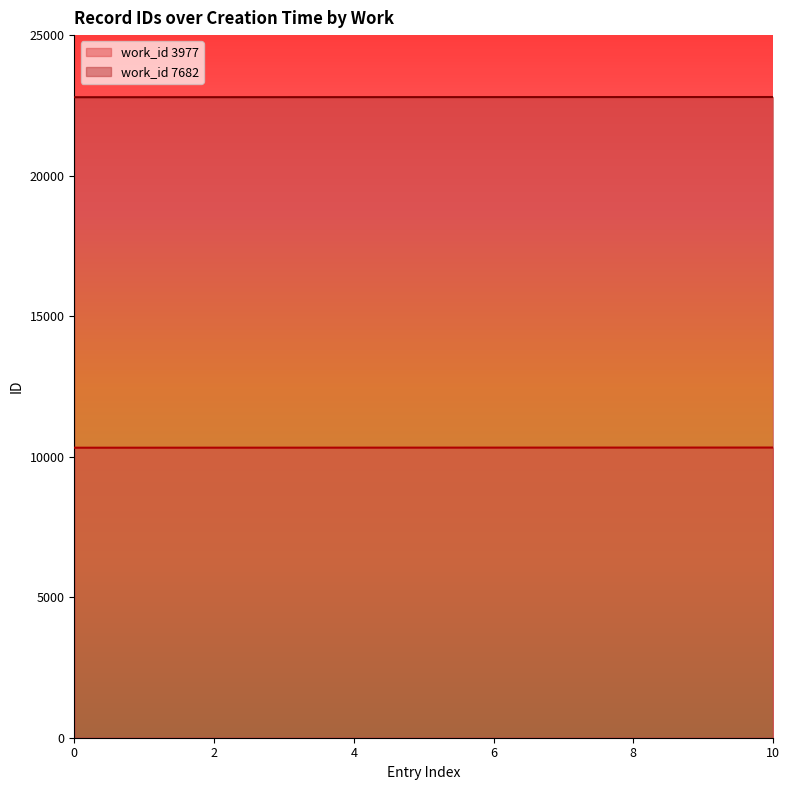

The value of work_id 7682 at 0 is 22790. True or false?

True